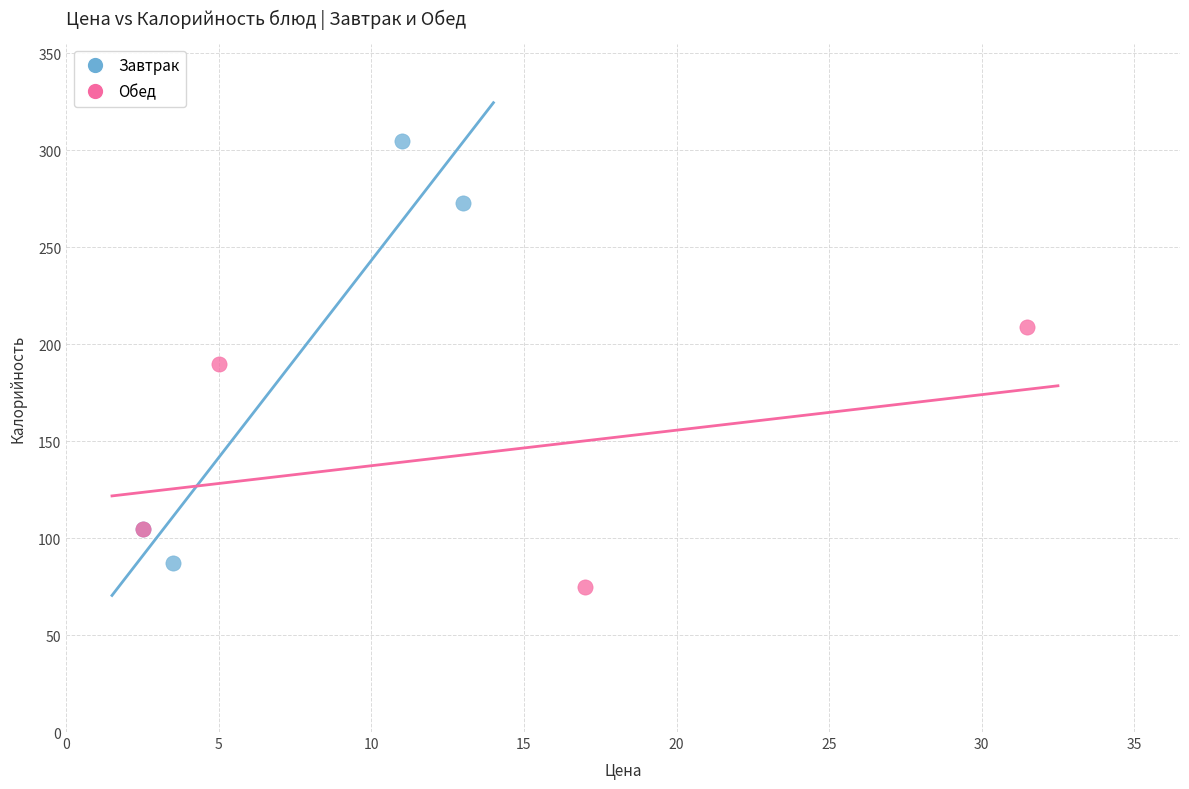

Which series contains the lowest Y value?

Обед